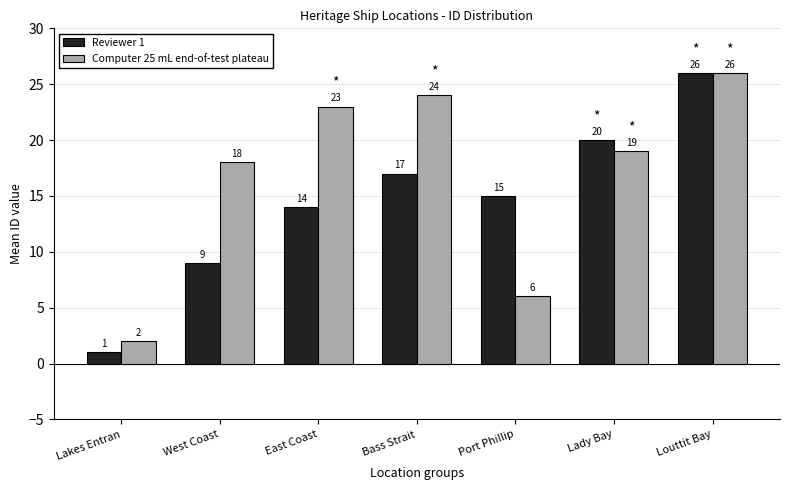

Reading left to right, transcribe all the data shown in this chart.

Reviewer 1: 1	9	14	17	15	20	26
Computer 25 mL end-of-test plateau: 2	18	23	24	6	19	26